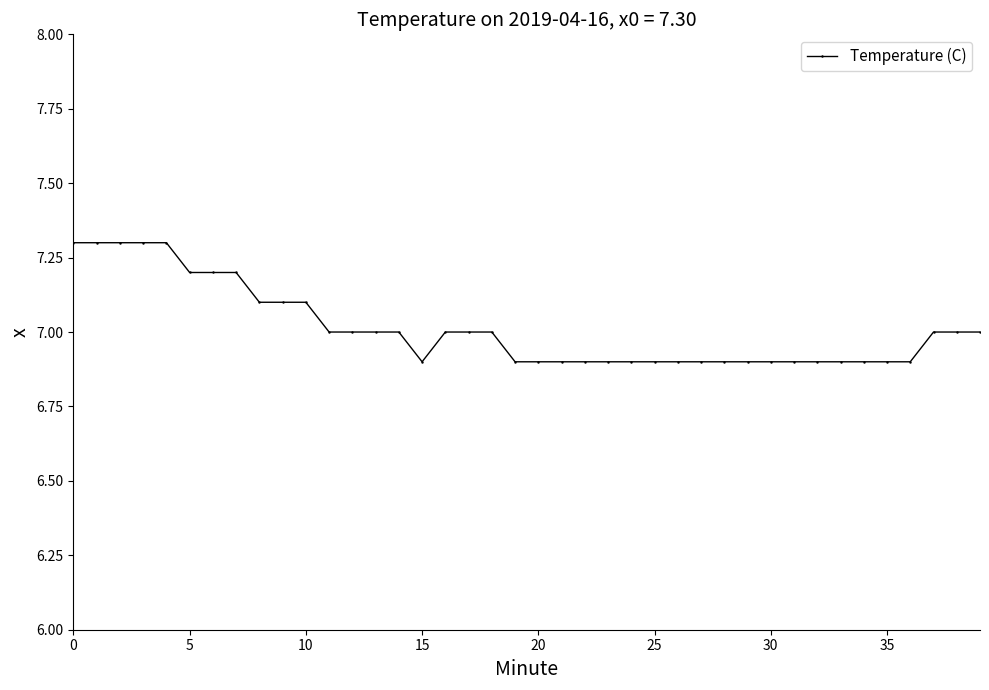

What is the sum of all values?

280.5